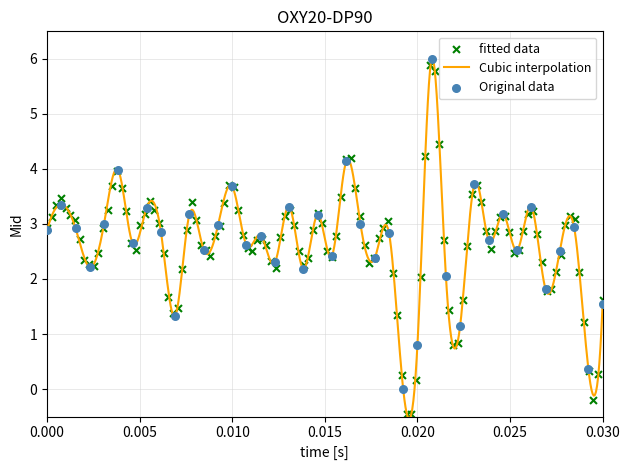

What is the minimum value for Cubic interpolation?

-0.5